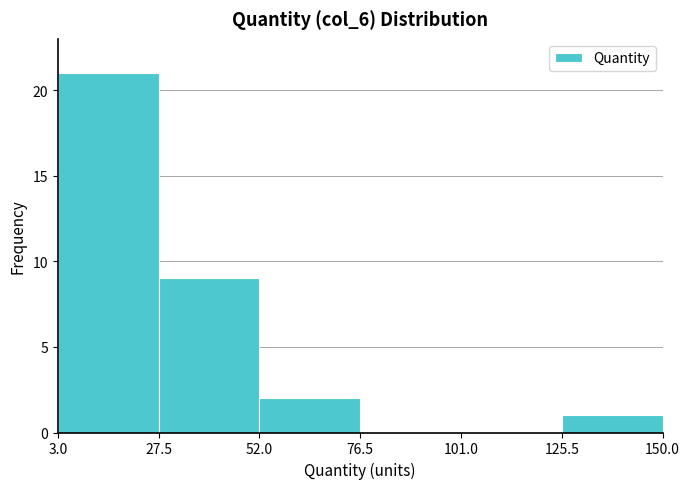

Which range on the x-axis has the tallest bar?

3.0 to 27.5